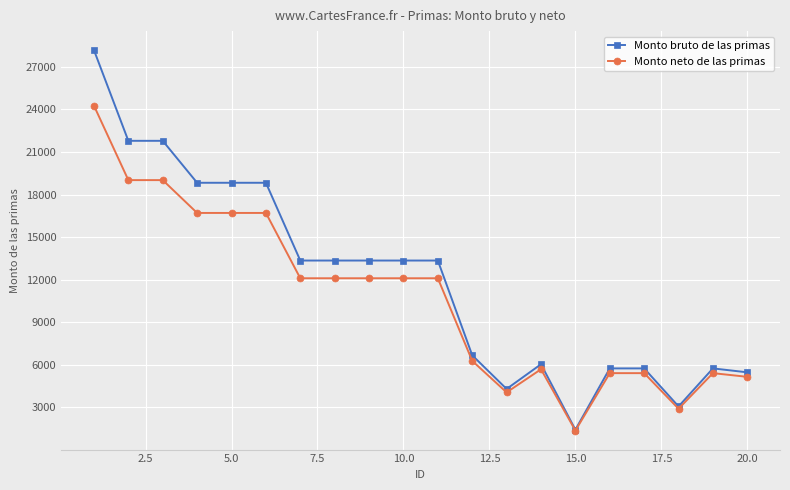

Which series has the largest total across all categories?

Monto bruto de las primas